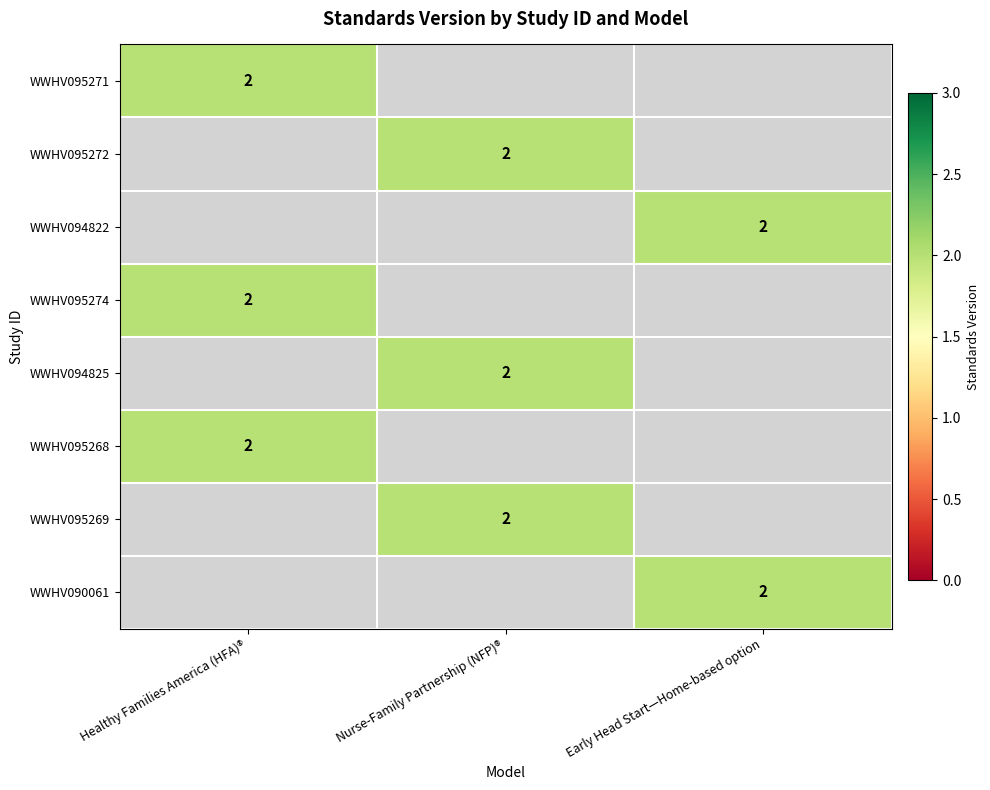

List the labels in order of WWHV095271 value, smallest first.

Nurse-Family Partnership (NFP)®, Early Head Start—Home-based option, Healthy Families America (HFA)®